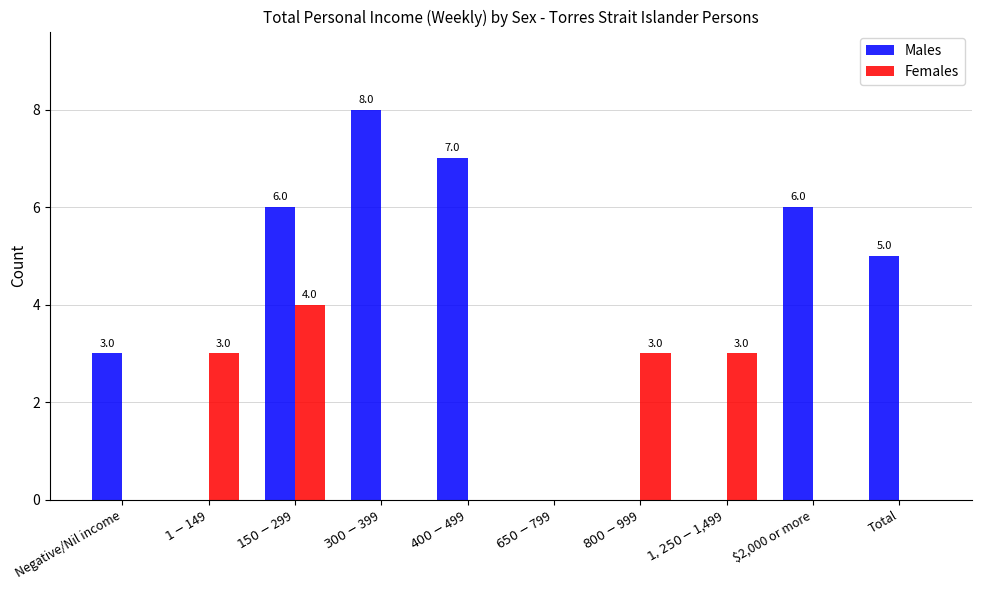

Reading left to right, extract all data points from this chart.

Males: 3	0	6	8	7	0	0	0	6	5
Females: 0	3	4	0	0	0	3	3	0	0